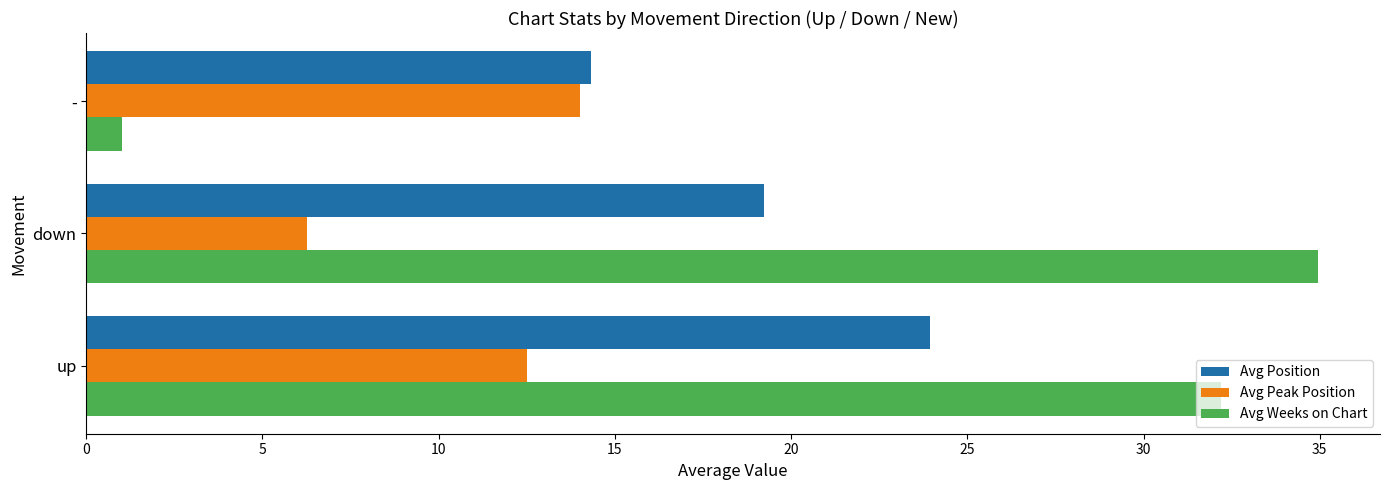

What is the sum of all Avg Position values?

57.5